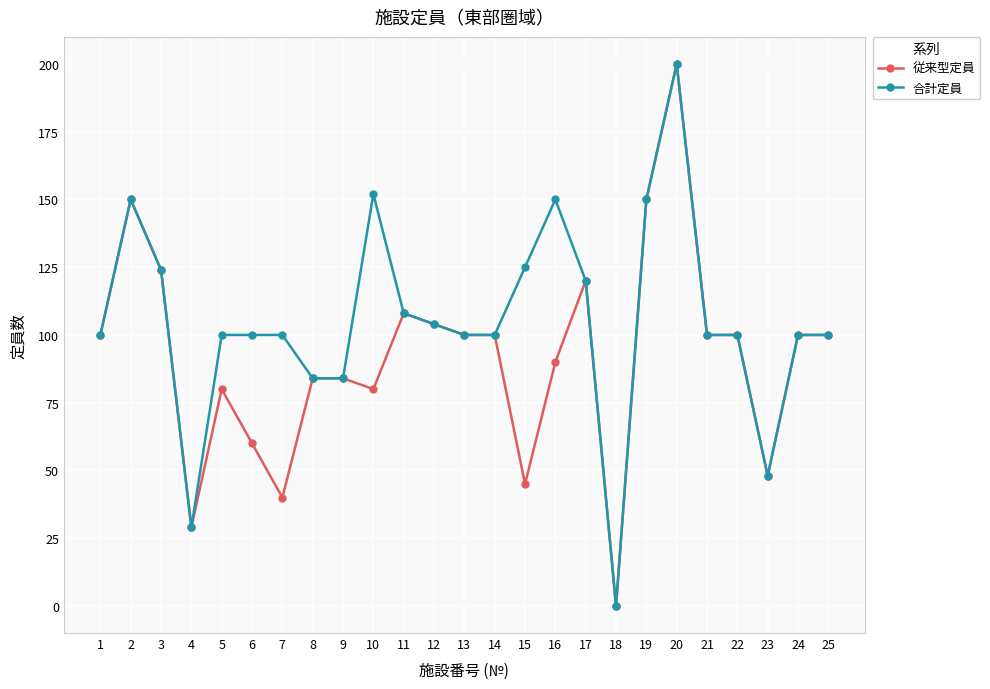

Reading right to left, what are all the values shown in this chart?

従来型定員: 100	100	48	100	100	200	150	0	120	90	45	100	100	104	108	80	84	84	40	60	80	29	124	150	100
合計定員: 100	100	48	100	100	200	150	0	120	150	125	100	100	104	108	152	84	84	100	100	100	29	124	150	100